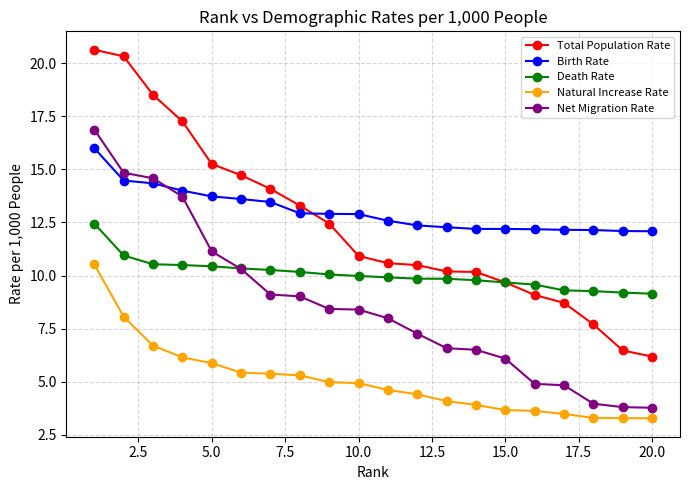

What is the value of the Total Population Rate point at the 16th from the left?

9.1